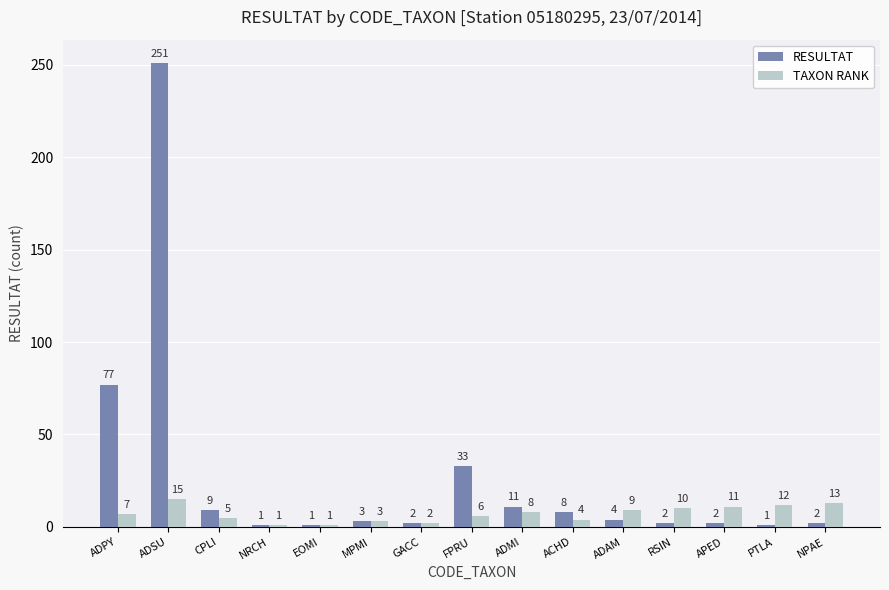

What is the highest value of the TAXON RANK series?

15